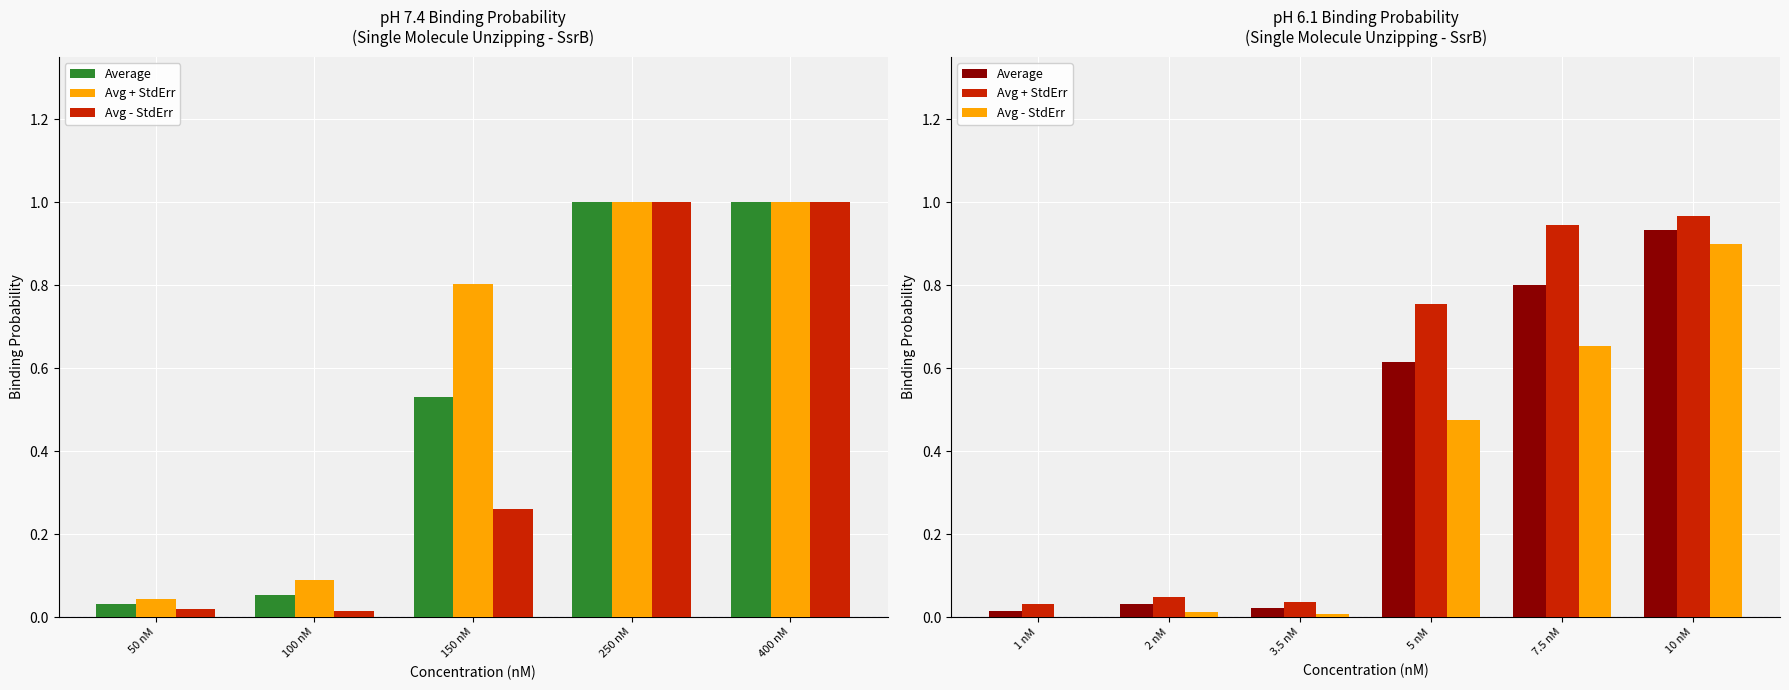

What is the highest value of the Average series?

0.9